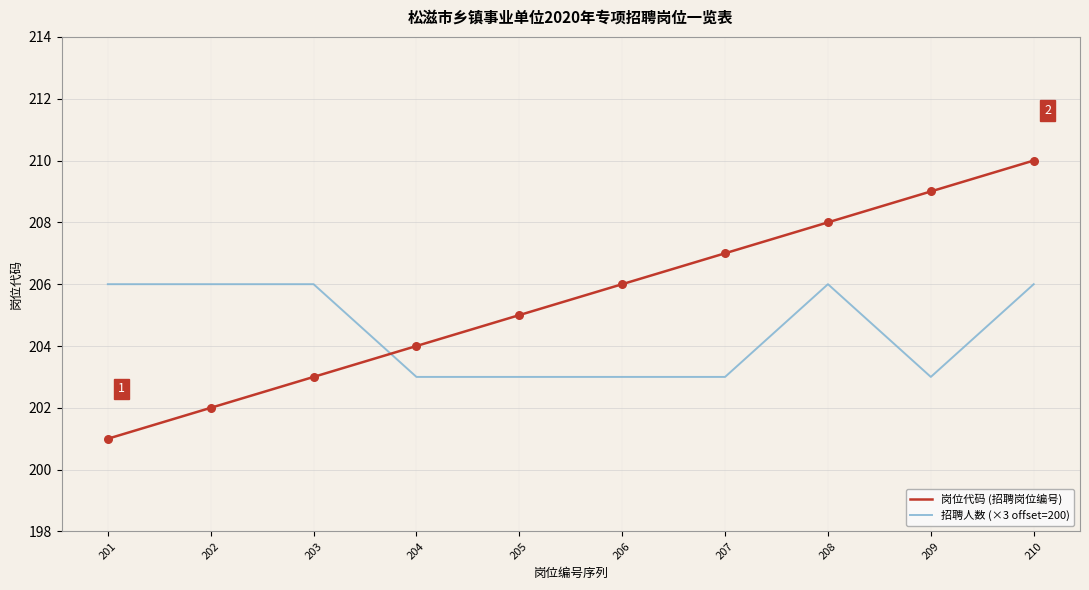

Between 204 and 210, which series saw the biggest shift?

岗位代码 (招聘岗位编号)